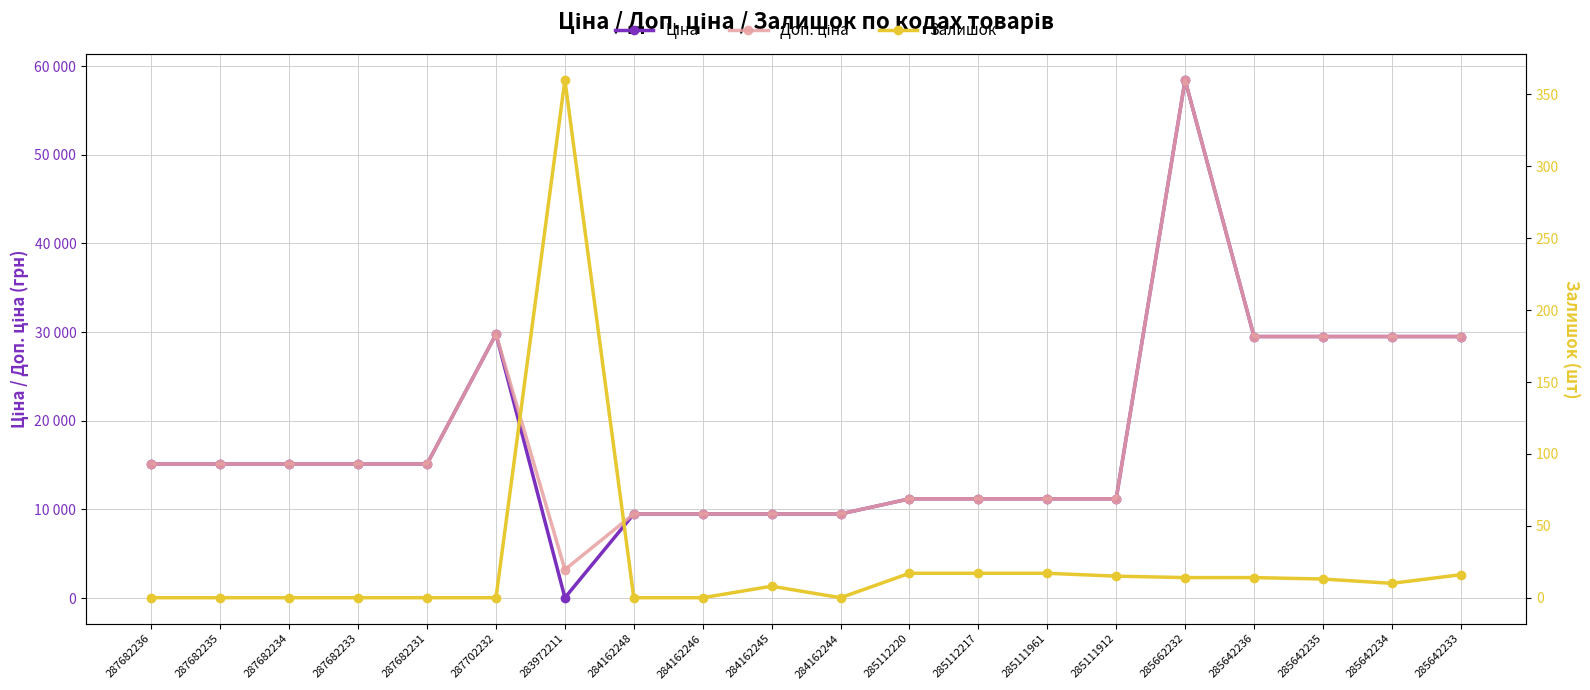

What is the total value across all series at 284162244?

18960.1